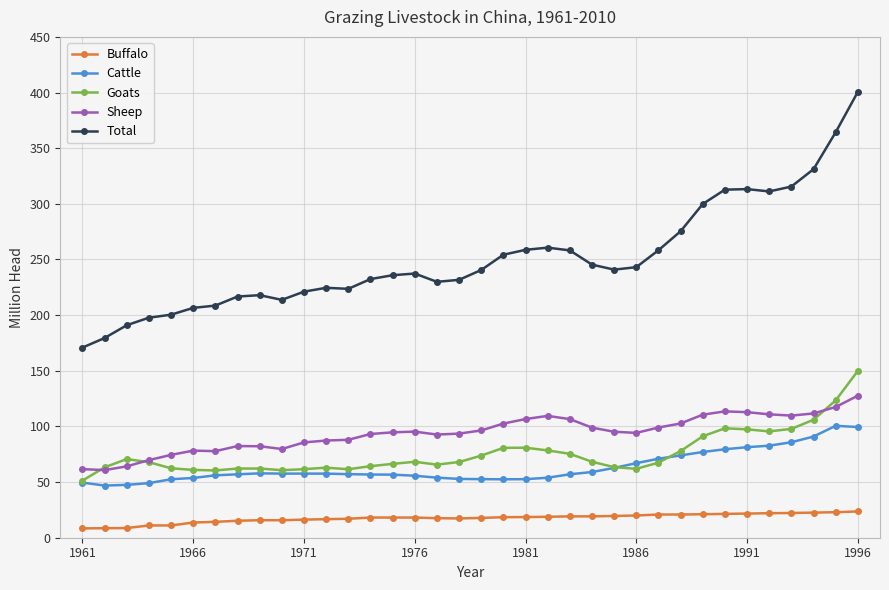

Does the chart have visible grid lines?

Yes